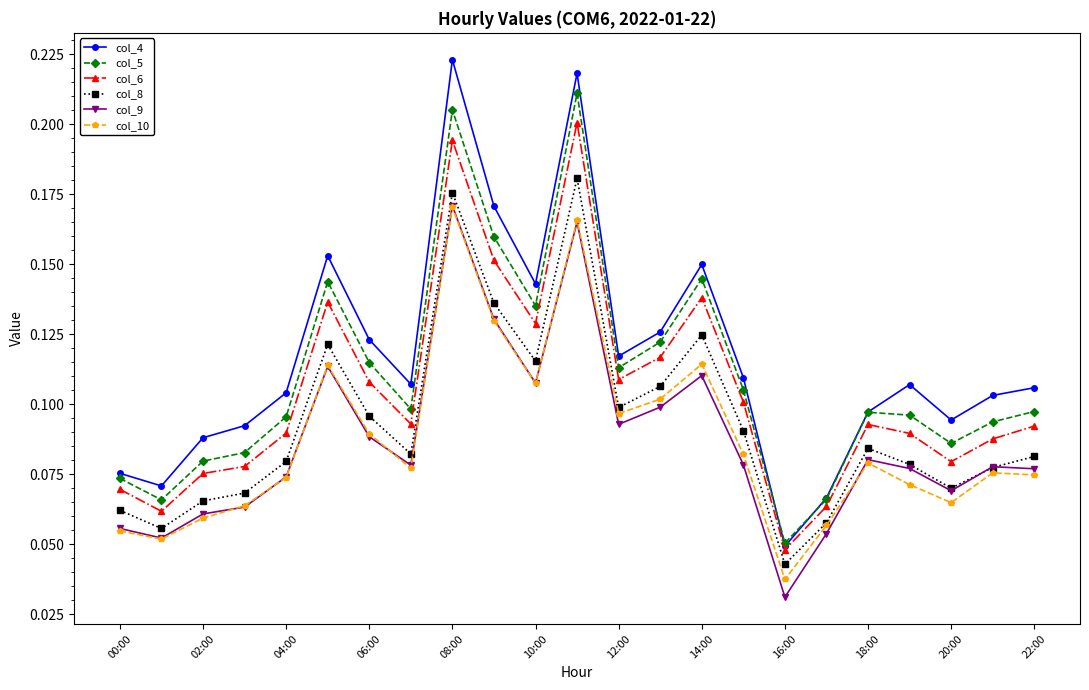

How many col_4 values are between 0 and 1?

23